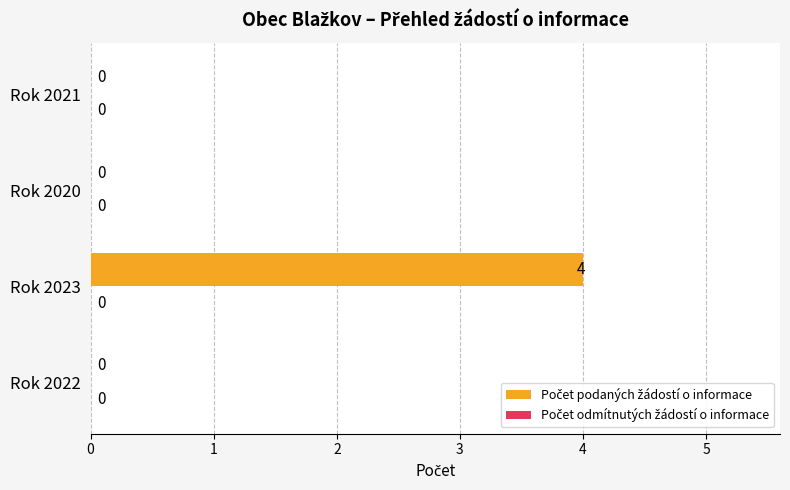

What is the maximum value shown in the chart?

4